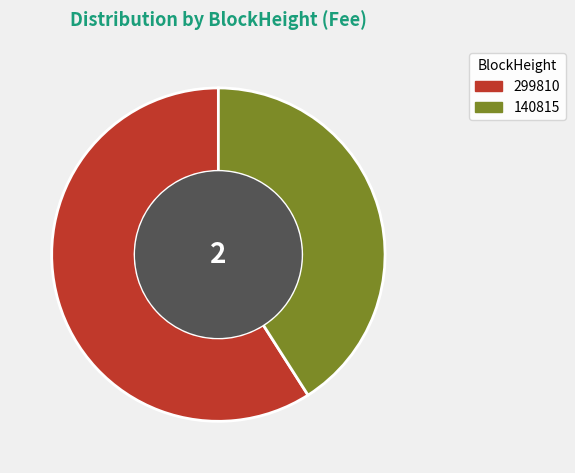

How many slices are in this pie chart?

2